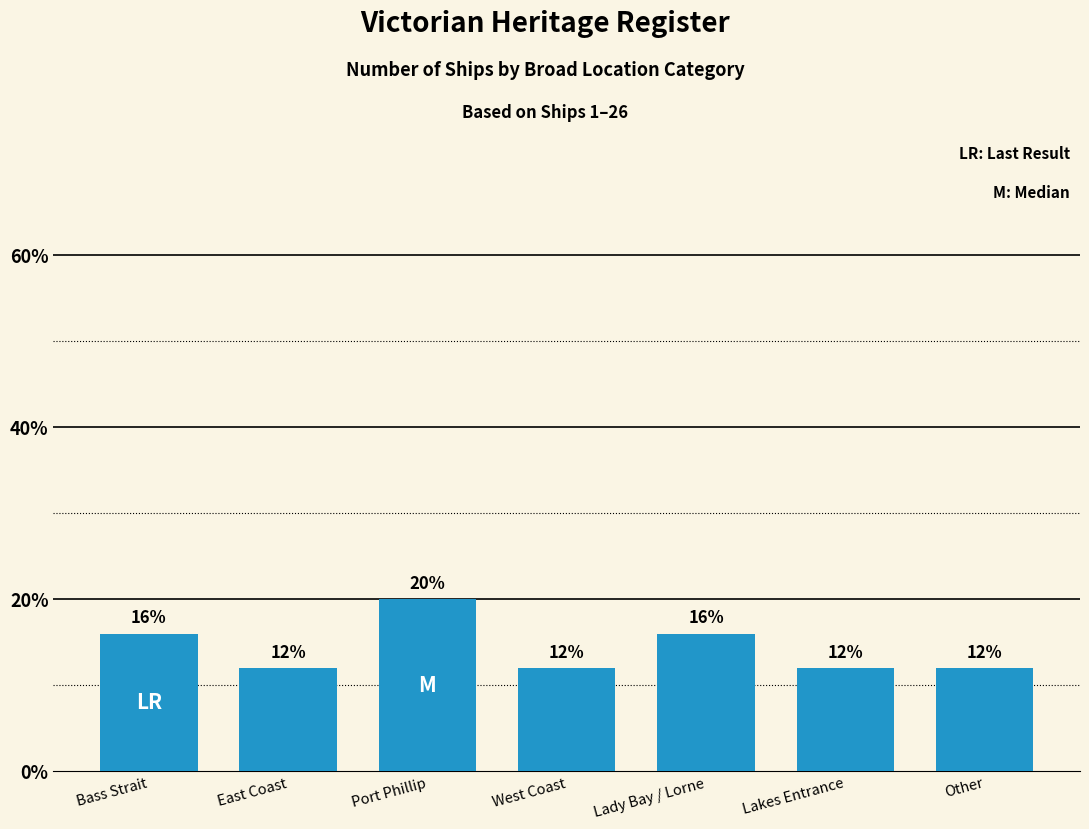

What is the change in value from Port Phillip to Lady Bay / Lorne?

-4